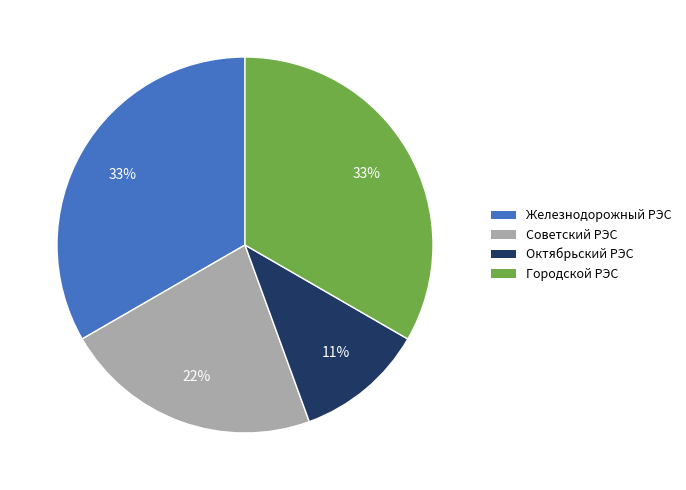

Approximately how many times larger is the value at Октябрьский РЭС compared to Железнодорожный РЭС?

0.3